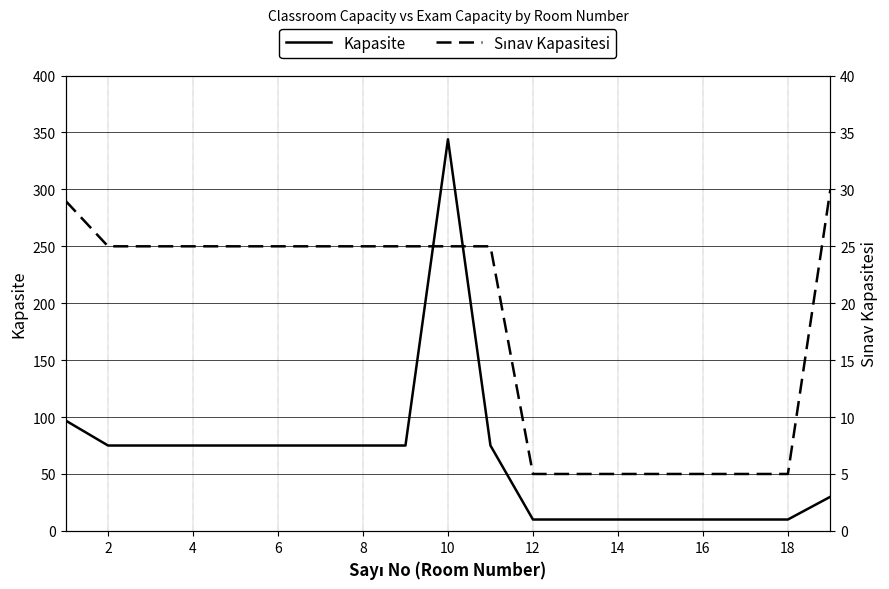

Does the chart have visible grid lines?

Yes